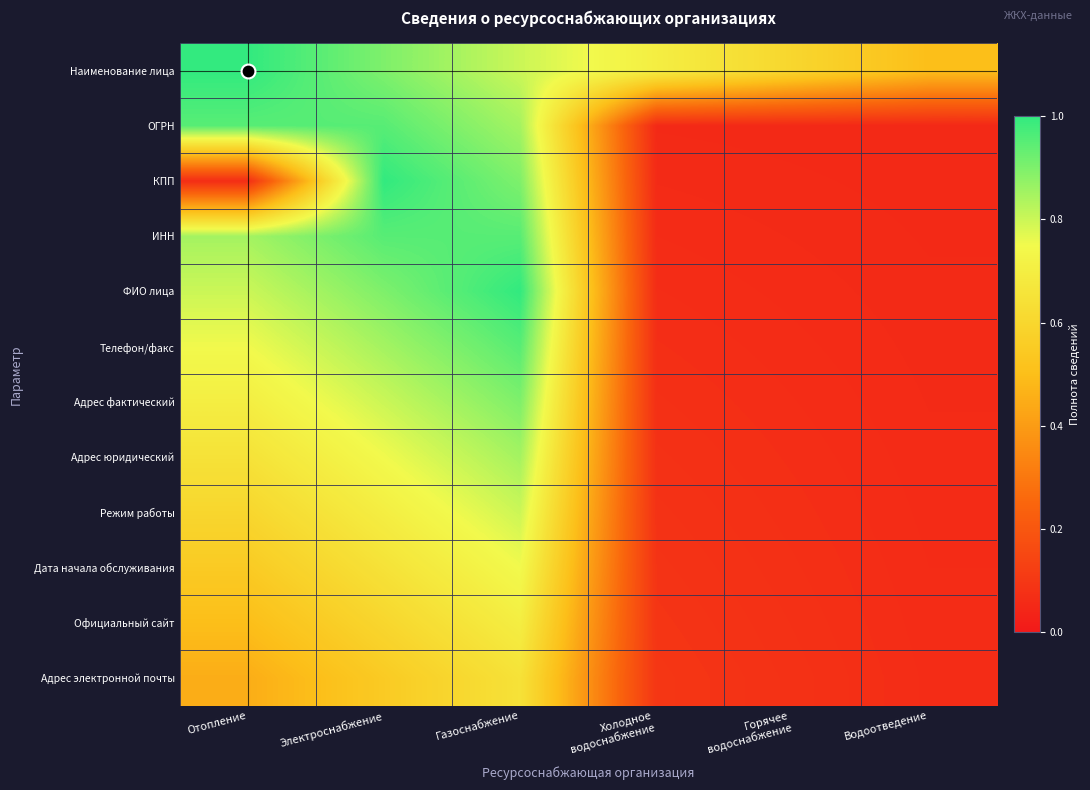

Reading right to left, transcribe all the data shown in this chart.

Наименование лица: Водоотведение=0.5	Горячее
водоснабжение=0.6	Холодное
водоснабжение=0.7	Газоснабжение=0.8	Электроснабжение=0.9	Отопление=1.0
ОГРН: Водоотведение=0.1	Горячее
водоснабжение=0.1	Холодное
водоснабжение=0.1	Газоснабжение=0.8	Электроснабжение=0.9	Отопление=0.9
КПП: Водоотведение=0.1	Горячее
водоснабжение=0.1	Холодное
водоснабжение=0.1	Газоснабжение=0.9	Электроснабжение=1.0	Отопление=0.1
ИНН: Водоотведение=0.1	Горячее
водоснабжение=0.1	Холодное
водоснабжение=0.1	Газоснабжение=1.0	Электроснабжение=0.9	Отопление=0.8
ФИО лица: Водоотведение=0.1	Горячее
водоснабжение=0.1	Холодное
водоснабжение=0.1	Газоснабжение=1.0	Электроснабжение=0.9	Отопление=0.8
Телефон/факс: Водоотведение=0.1	Горячее
водоснабжение=0.1	Холодное
водоснабжение=0.1	Газоснабжение=0.9	Электроснабжение=0.8	Отопление=0.8
Адрес фактический: Водоотведение=0.1	Горячее
водоснабжение=0.1	Холодное
водоснабжение=0.1	Газоснабжение=0.9	Электроснабжение=0.8	Отопление=0.7
Адрес юридический: Водоотведение=0.1	Горячее
водоснабжение=0.1	Холодное
водоснабжение=0.1	Газоснабжение=0.8	Электроснабжение=0.8	Отопление=0.7
Режим работы: Водоотведение=0.1	Горячее
водоснабжение=0.1	Холодное
водоснабжение=0.1	Газоснабжение=0.8	Электроснабжение=0.7	Отопление=0.6
Дата начала обслуживания: Водоотведение=0.1	Горячее
водоснабжение=0.1	Холодное
водоснабжение=0.1	Газоснабжение=0.8	Электроснабжение=0.7	Отопление=0.6
Официальный сайт: Водоотведение=0.1	Горячее
водоснабжение=0.1	Холодное
водоснабжение=0.1	Газоснабжение=0.7	Электроснабжение=0.6	Отопление=0.5
Адрес электронной почты: Водоотведение=0.1	Горячее
водоснабжение=0.1	Холодное
водоснабжение=0.1	Газоснабжение=0.7	Электроснабжение=0.6	Отопление=0.5